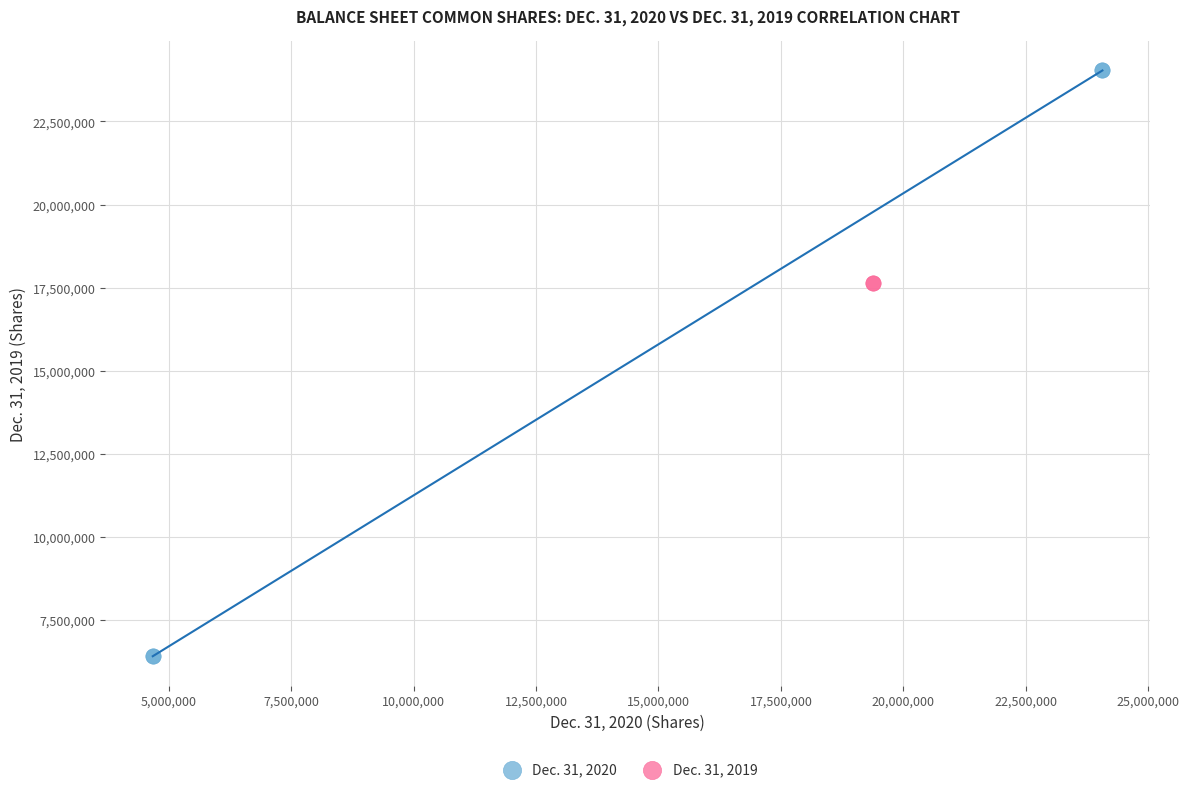

Which series reaches the minimum Y coordinate?

Dec. 31, 2020